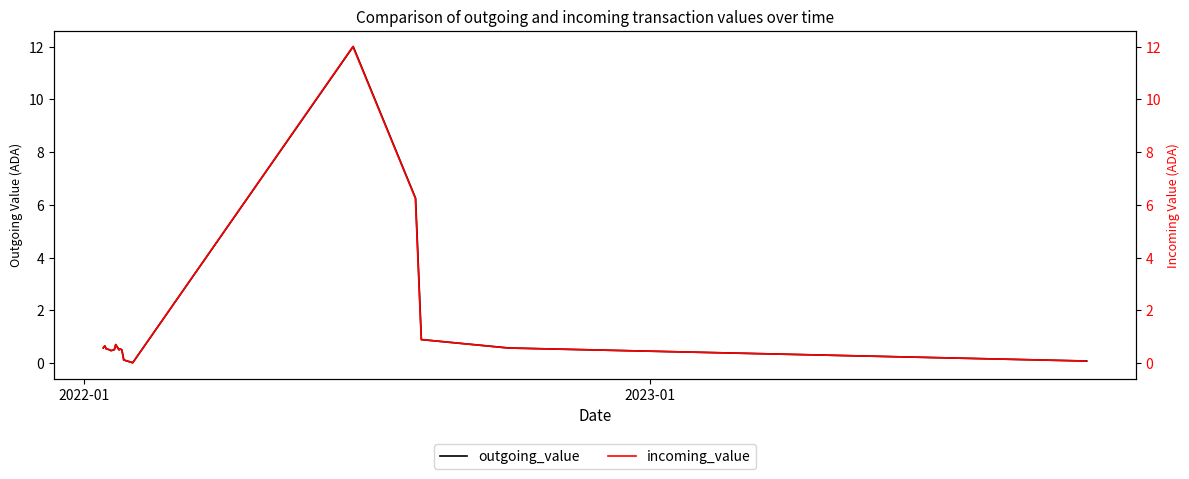

How many interior local valleys does the incoming_value series have?

3